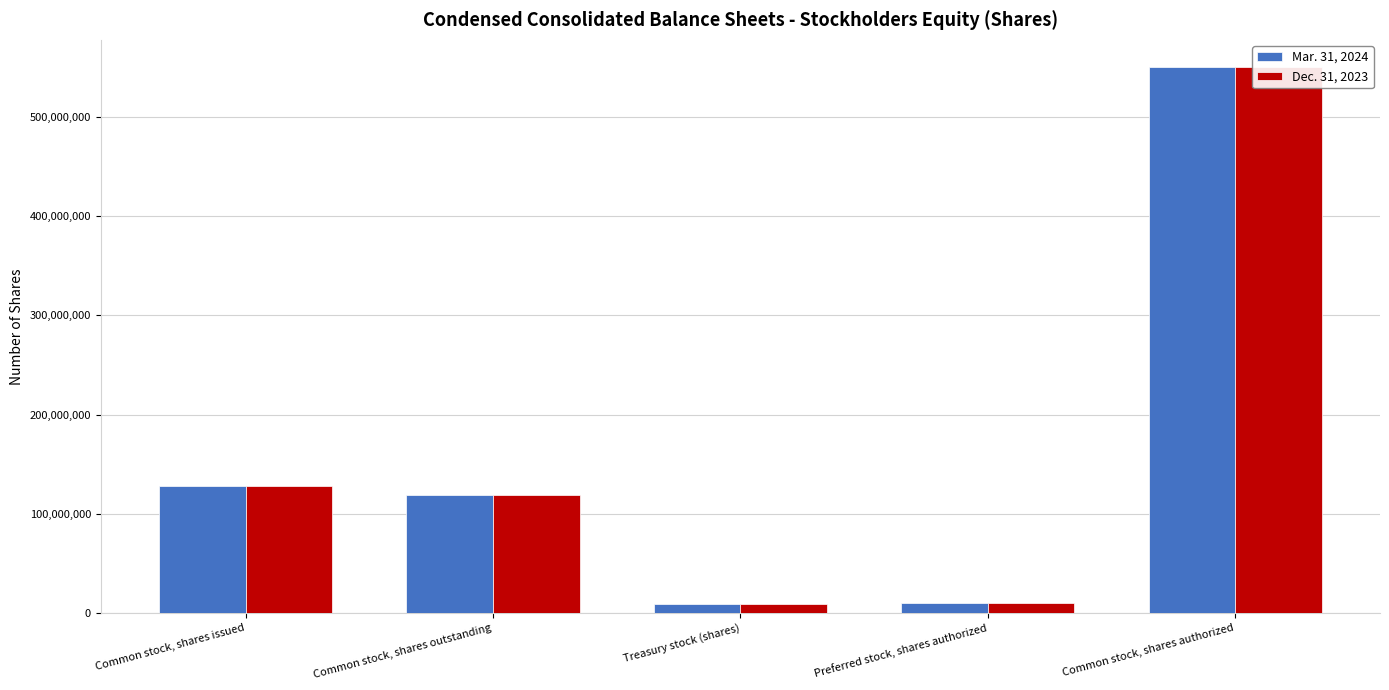

Are the bars grouped side by side (vs. stacked)?

Yes